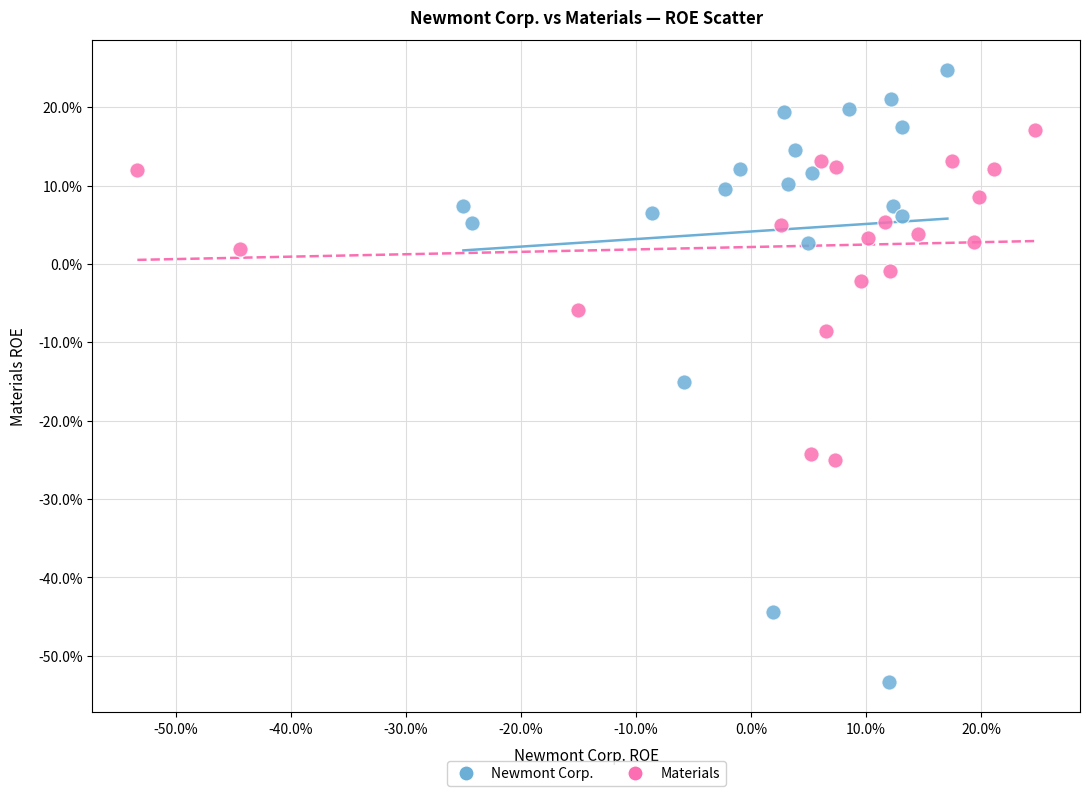

Which series has the largest Y range (max minus min)?

Newmont Corp.